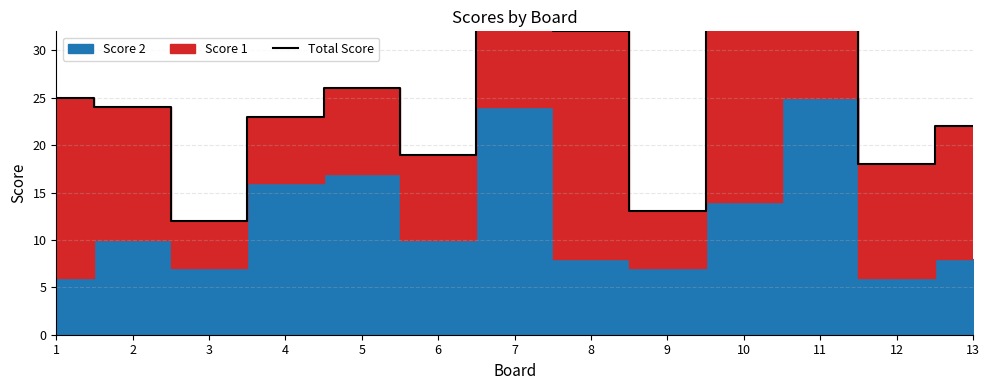

Where is the data nearest to the value 30?

8